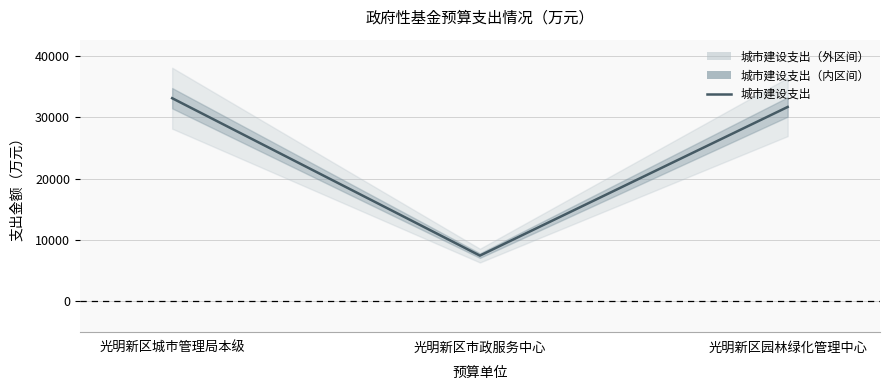

True or false: the data shows 31693 at 光明新区园林绿化管理中心.

True